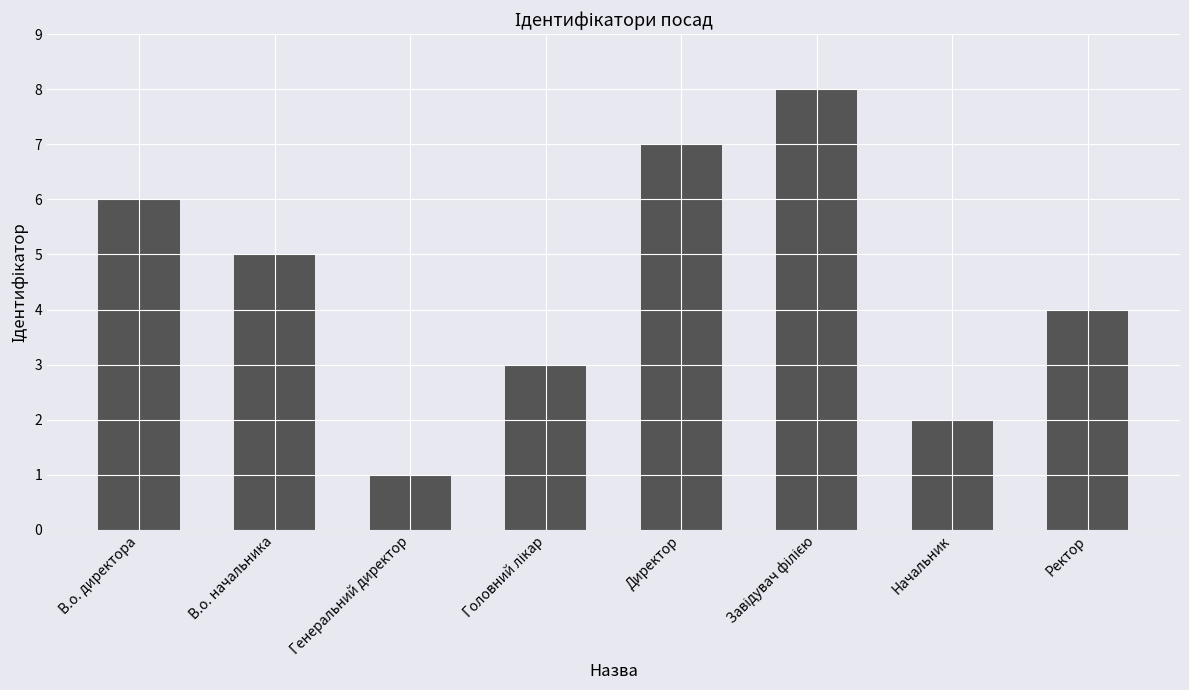

At which label is the value closest to 4?

Ректор